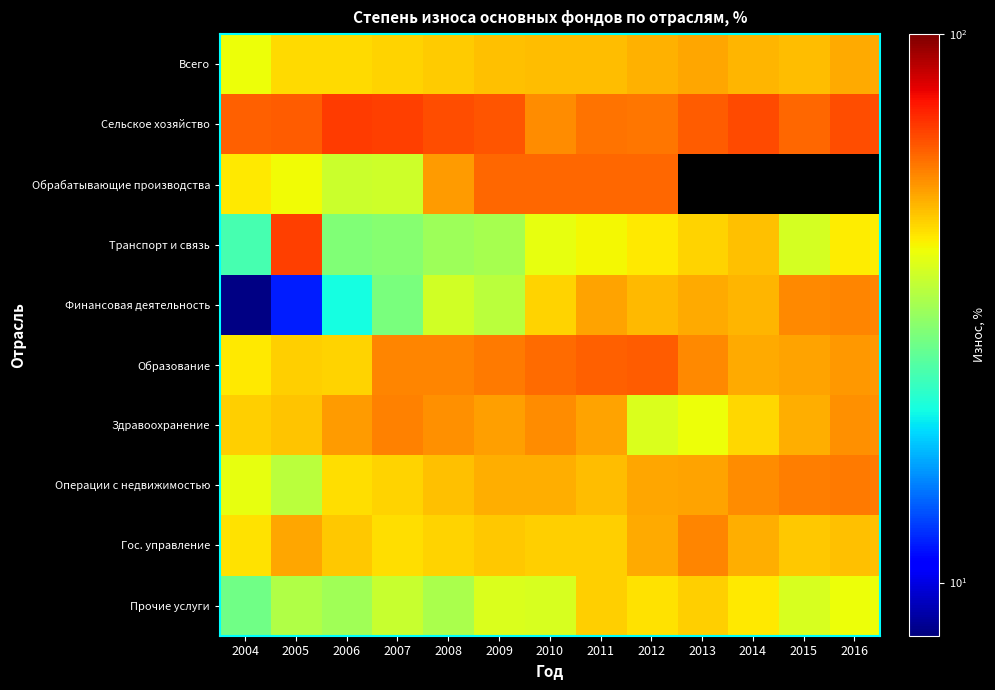

Which category has the highest value in the Сельское хозяйство series?

2006